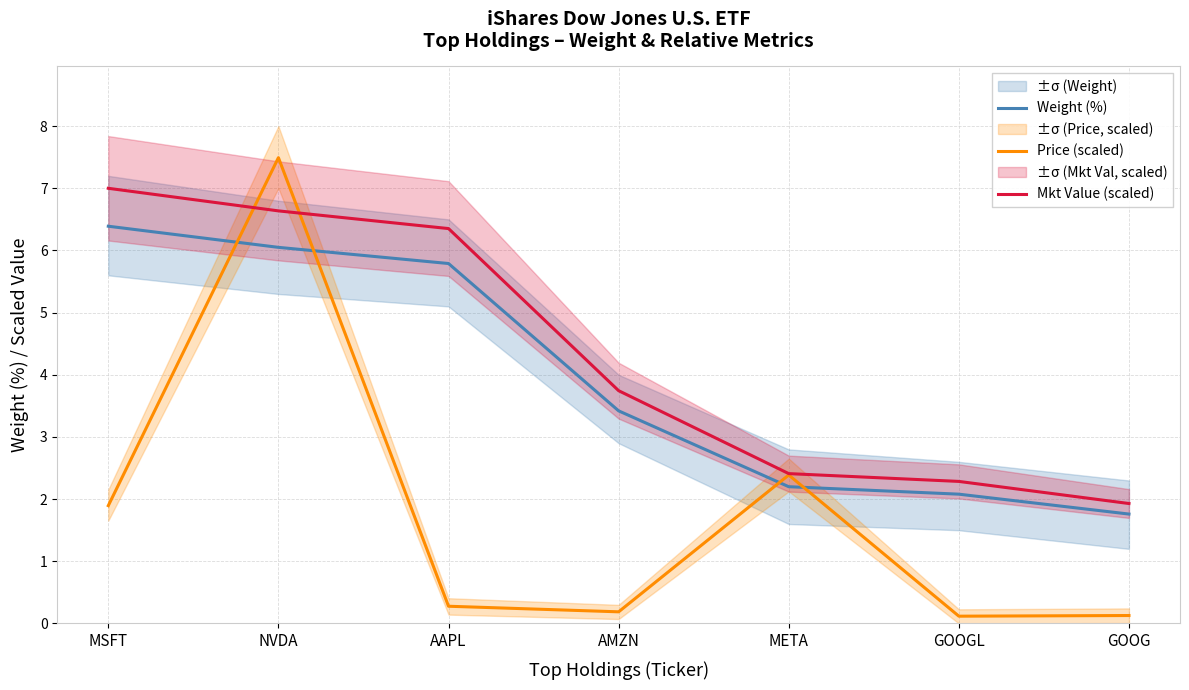

Which series has the largest range (max minus min)?

Price (scaled)